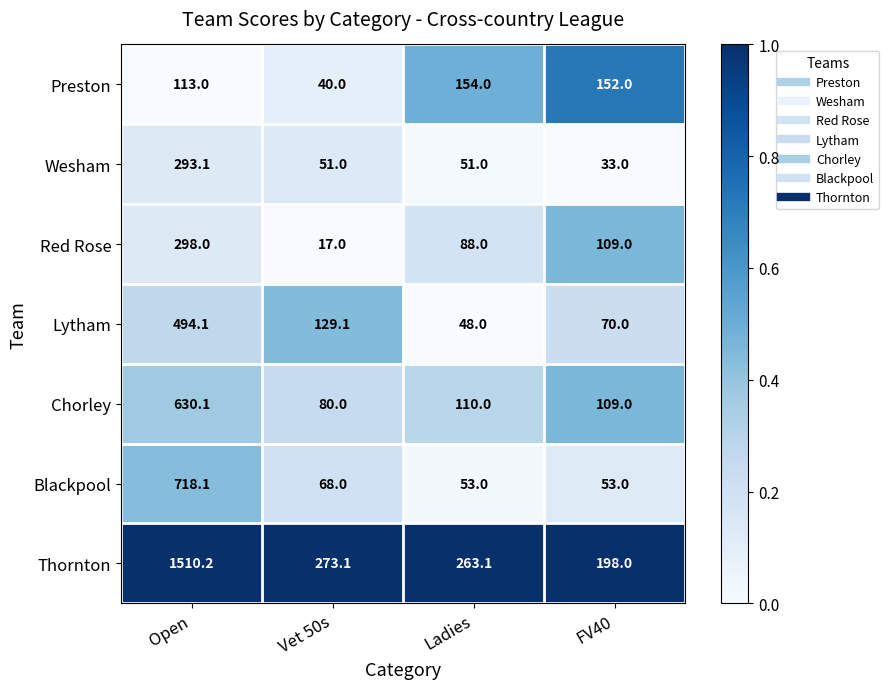

The Blackpool series shows 29.3 at FV40. True or false?

False